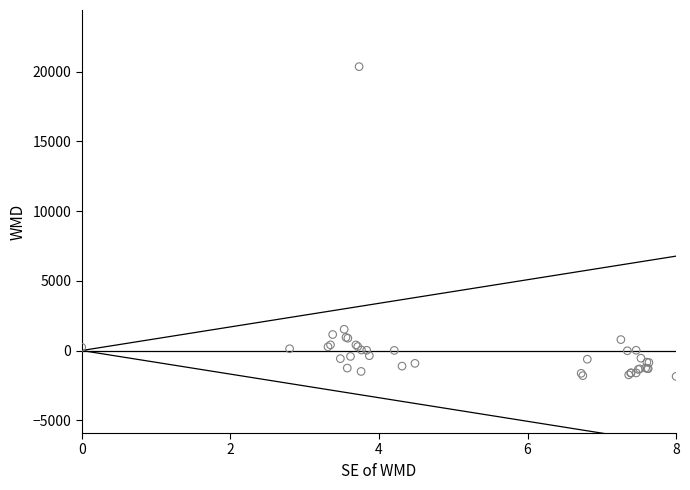

What Y value in the scatter plot is closest to 9255?

1522.7